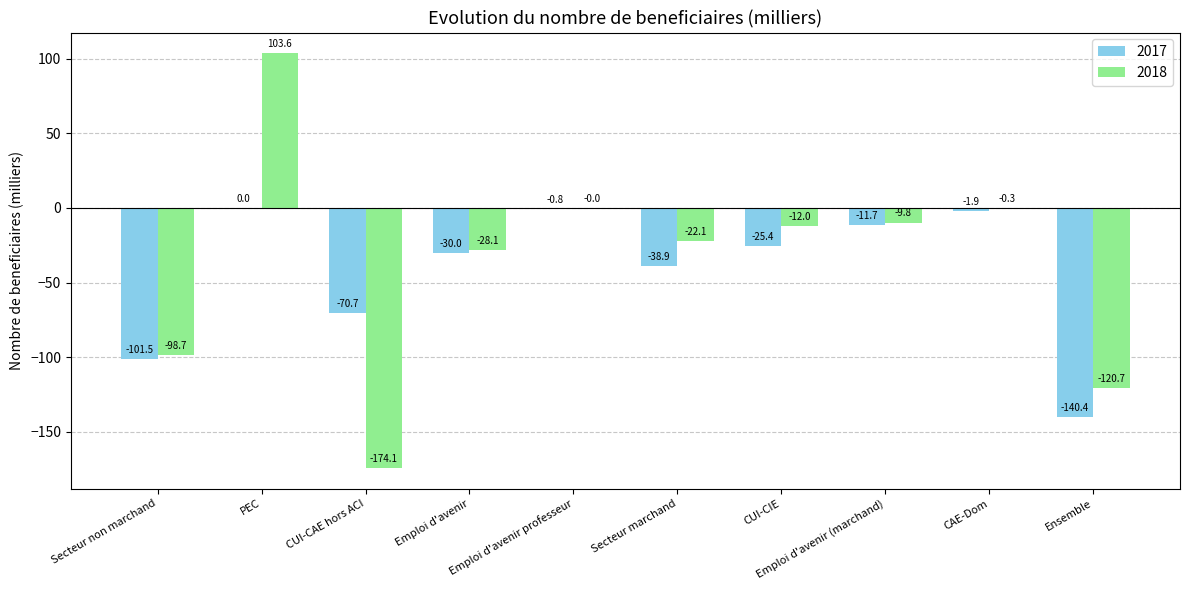

Which series changed the most between PEC and CUI-CAE hors ACI?

2018